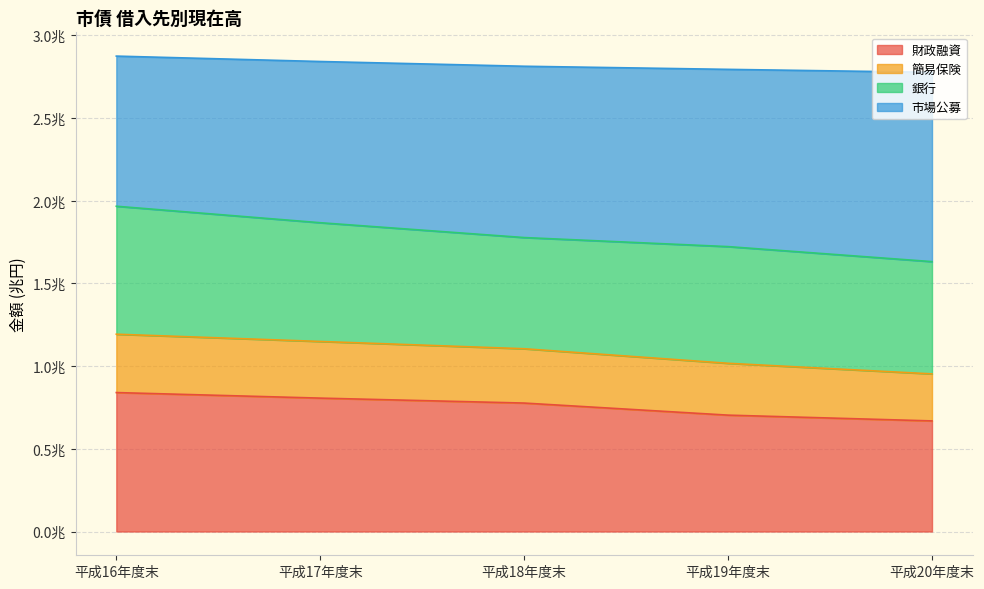

Which series has the largest range (max minus min)?

市場公募